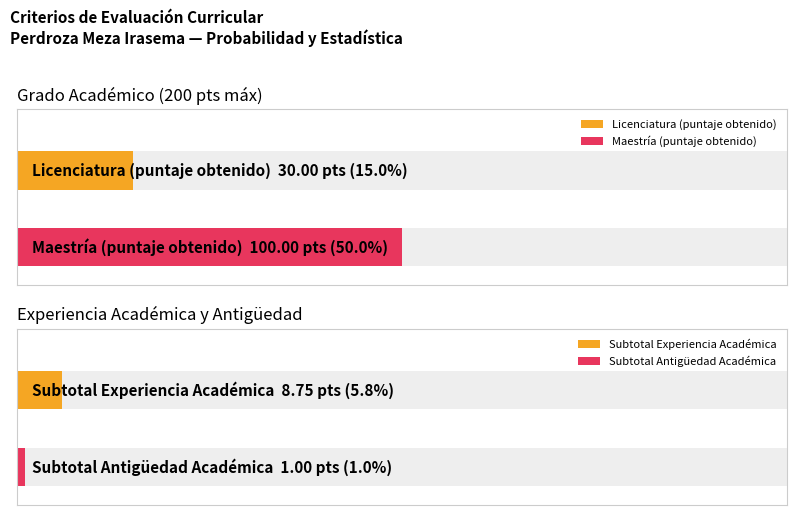

What is the minimum value shown in the chart?

1.0